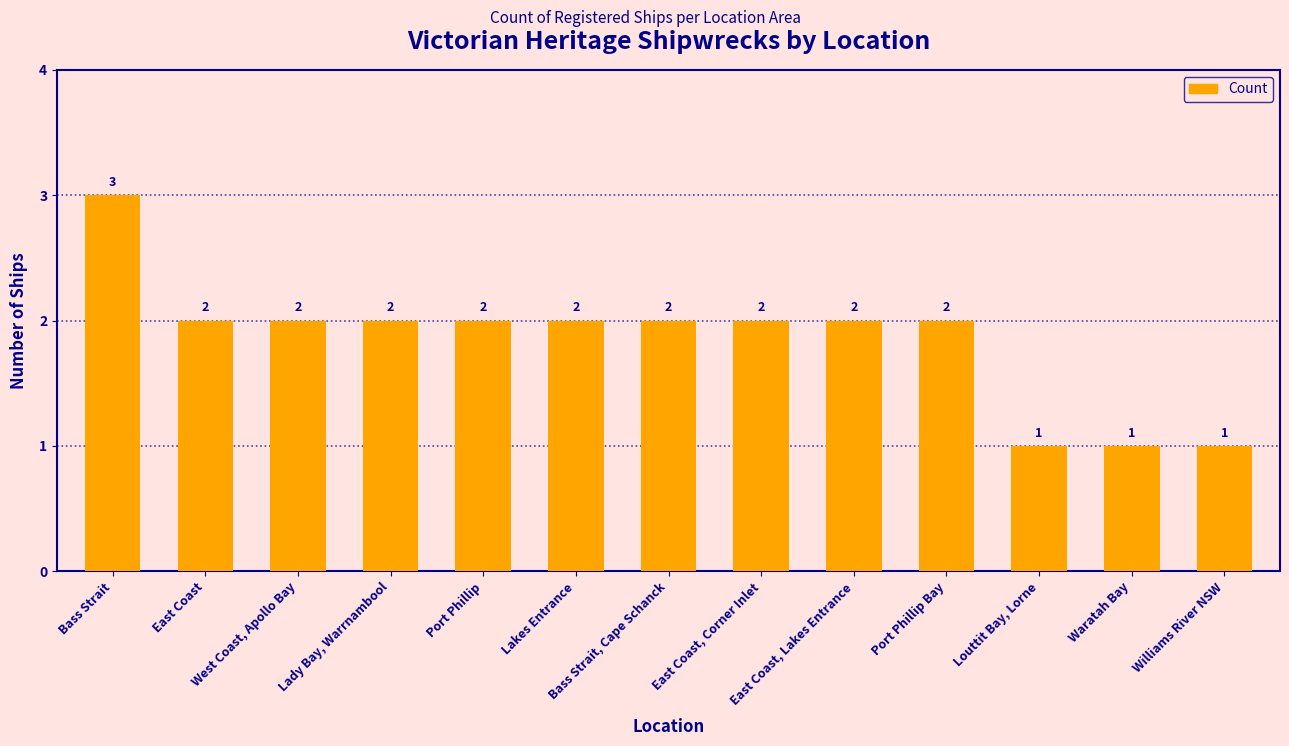

Reading left to right, list all the values displayed in this chart.

3	2	2	2	2	2	2	2	2	2	1	1	1